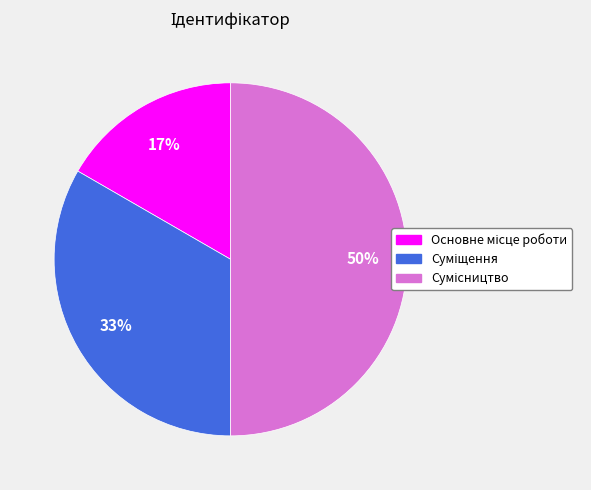

How many slices are in this pie chart?

3